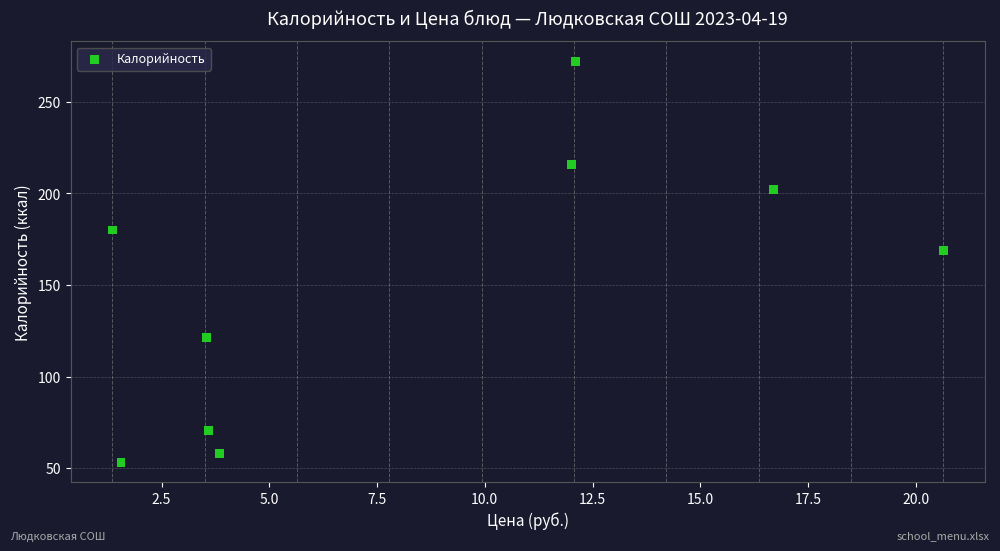

What is the range of X values (max minus min)?

19.3